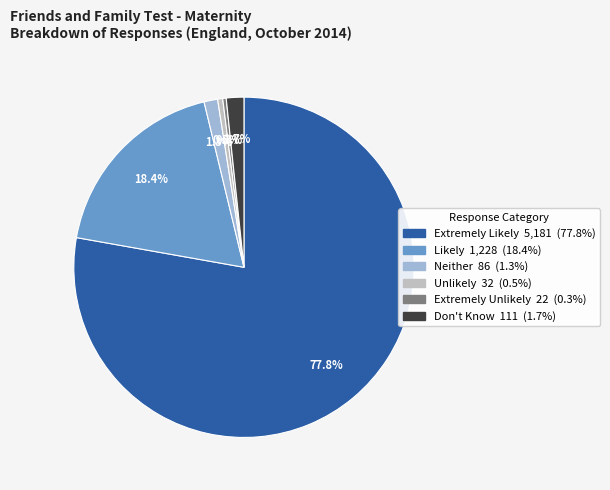

What is the largest slice in the pie chart?

Extremely Likely